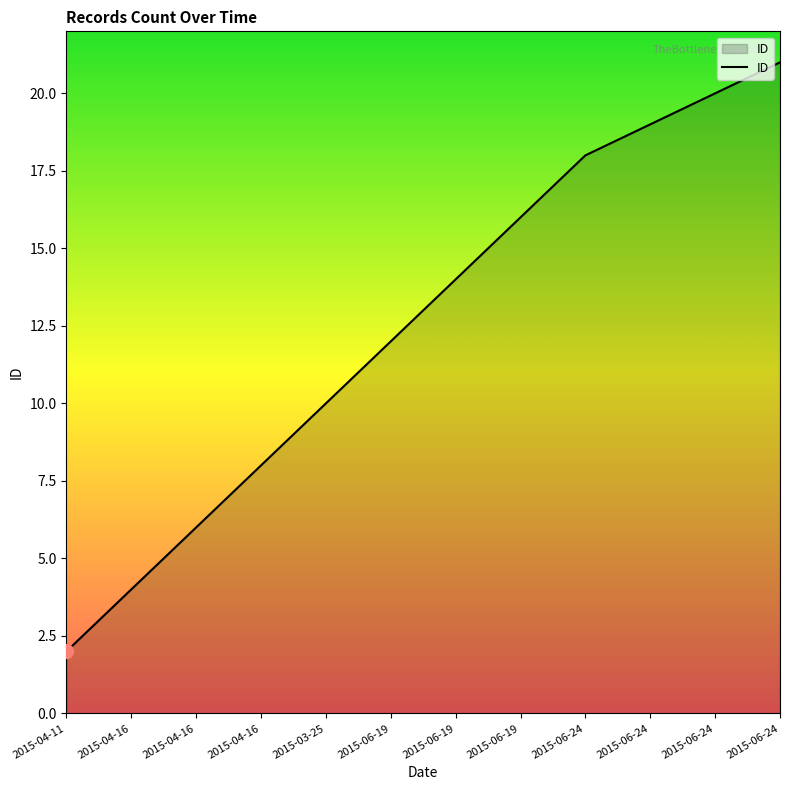

How many lines are shown in the chart?

1